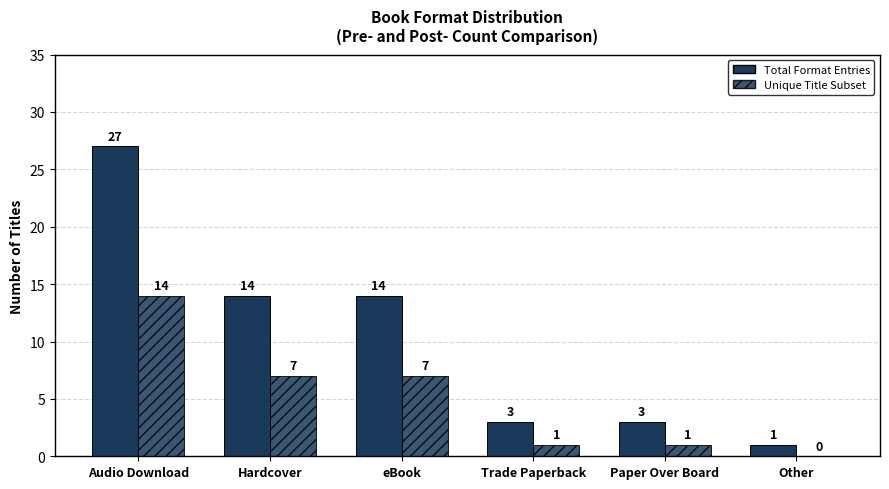

How many distinct data groups are displayed?

2